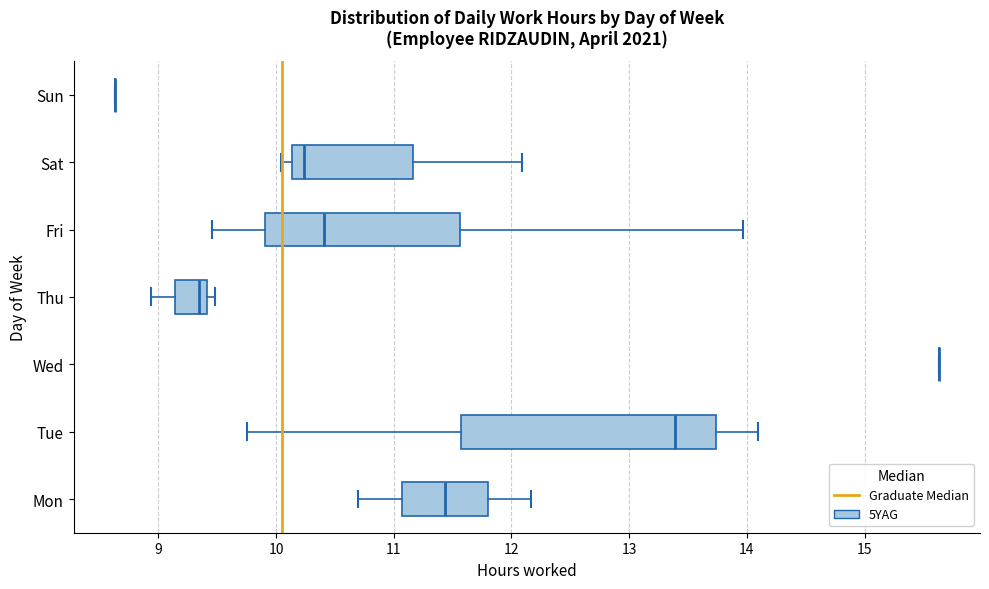

Reading bottom to top, transcribe this box plot: for each box, give where its median line is, the range the box spans, and where its two whiskers end, as read against the x-axis. The values are not printed on the chart, so give them approximately, as read against the axis.

Mon: median 11.4, box 11.1 to 11.8, whiskers 10.7 to 12.2
Tue: median 13.4, box 11.6 to 13.7, whiskers 9.8 to 14.1
Wed: box collapsed to a line at 15.6, whiskers 15.6 to 15.6
Thu: median 9.4 (just left of the box's right edge), box 9.1 to 9.4, whiskers 8.9 to 9.5
Fri: median 10.4, box 9.9 to 11.6, whiskers 9.5 to 14.0
Sat: median 10.2, box 10.1 to 11.2, whiskers 10.0 to 12.1
Sun: box collapsed to a line at 8.6, whiskers 8.6 to 8.6